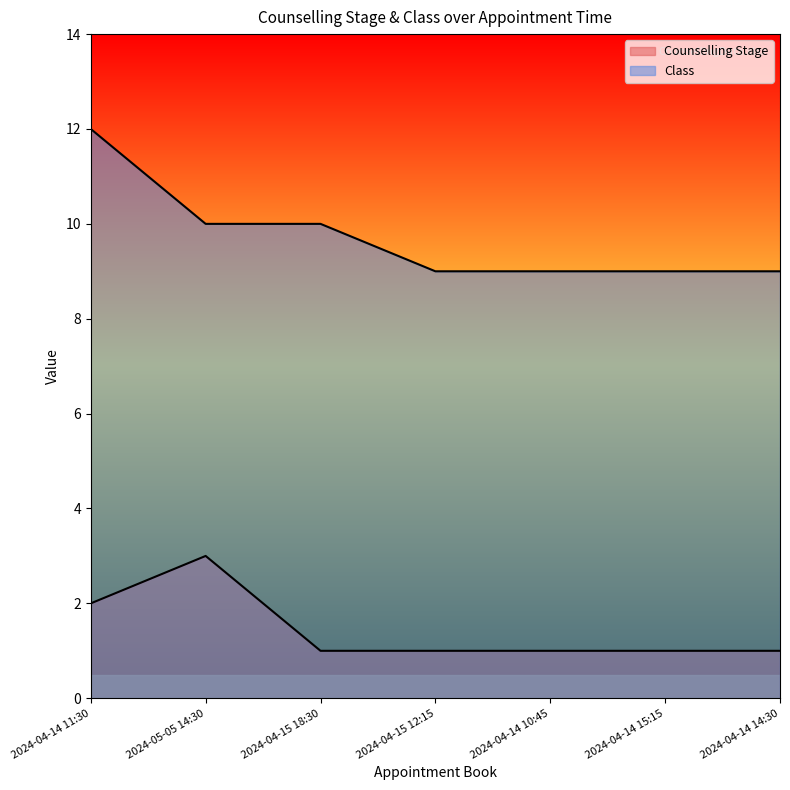

At 2024-05-05 14:30, list the series in order from largest to smallest.

Class, Counselling Stage